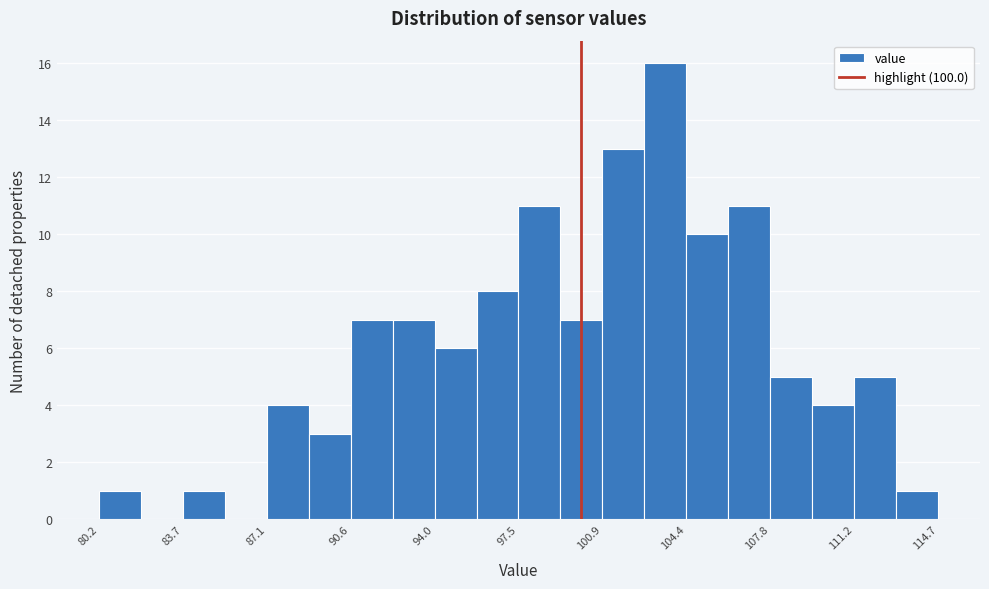

Around what value on the x-axis is the tallest bar? Give the approximate position of its centre, as read against the axis.

103.5